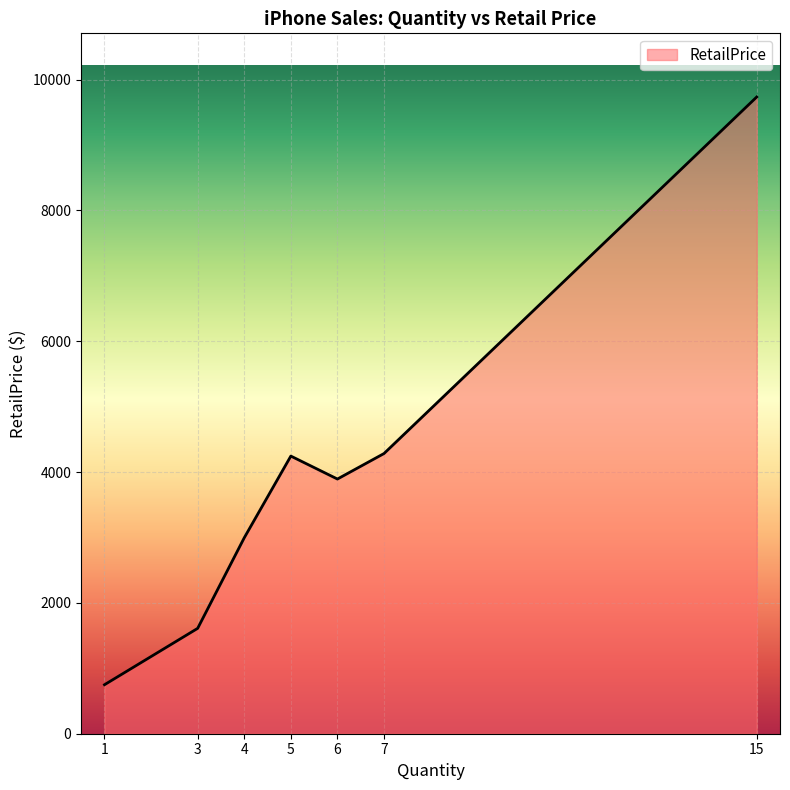

What is the difference between the values at 5 and 3?

2634